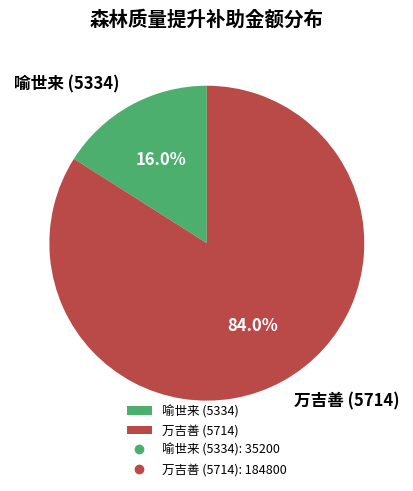

How many segments does this pie chart have?

2